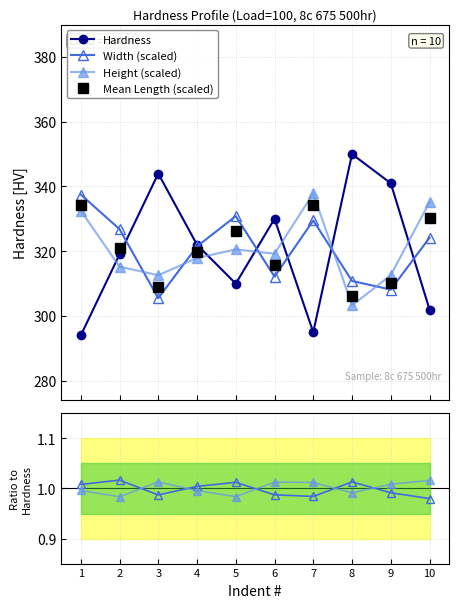

Reading left to right, list all the values displayed in this chart.

Hardness: 294.0	319.0	344.0	322.0	310.0	330.0	295.0	350.0	341.0	302.0
Width (scaled): 337.5	326.8	305.5	321.5	330.8	312.2	329.5	310.8	308.2	324.2
Height (scaled): 332.5	315.2	312.6	317.9	320.6	319.2	337.9	303.3	312.6	335.2
Mean Length (scaled): 334.3	321.0	309.0	319.6	326.3	315.6	334.3	306.3	310.3	330.3
Width: 1.0	1.0	1.0	1.0	1.0	1.0	1.0	1.0	1.0	1.0
Height: 1.0	1.0	1.0	1.0	1.0	1.0	1.0	1.0	1.0	1.0